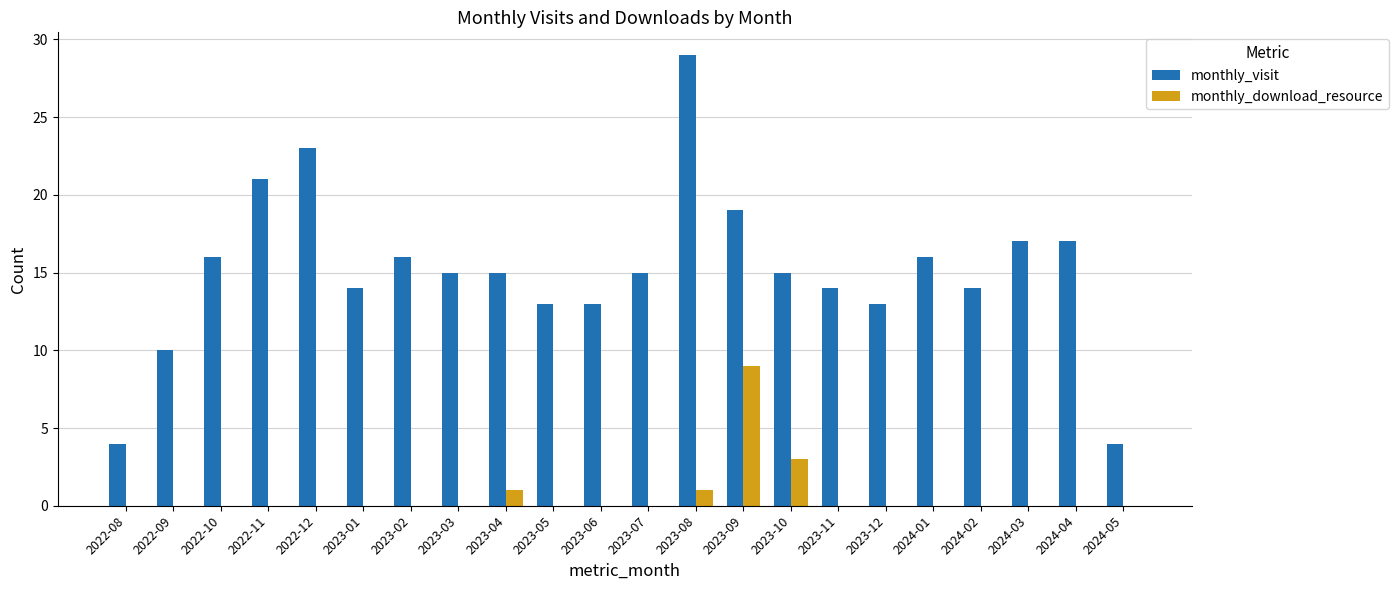

Between 2022-10 and 2022-11, which series saw the biggest shift?

monthly_visit